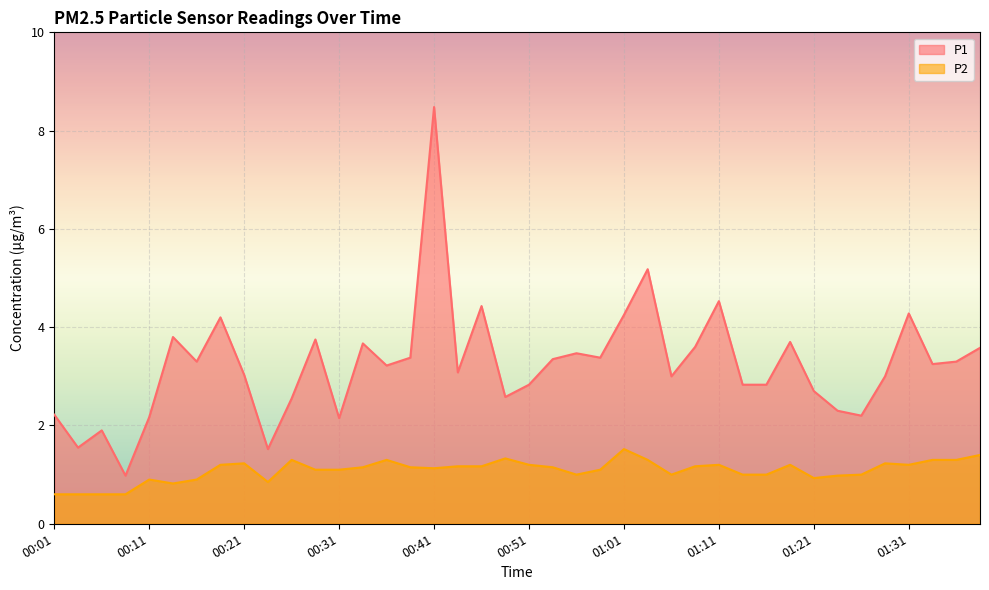

True or false: P1 and P2 cross at least once.

False